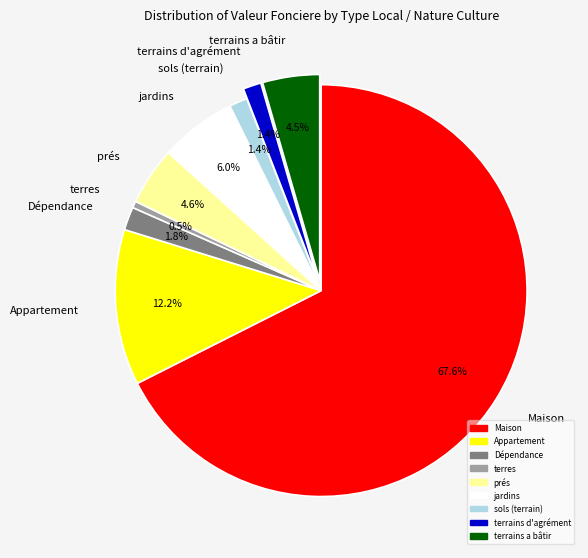

What is the smallest slice in the pie chart?

terres